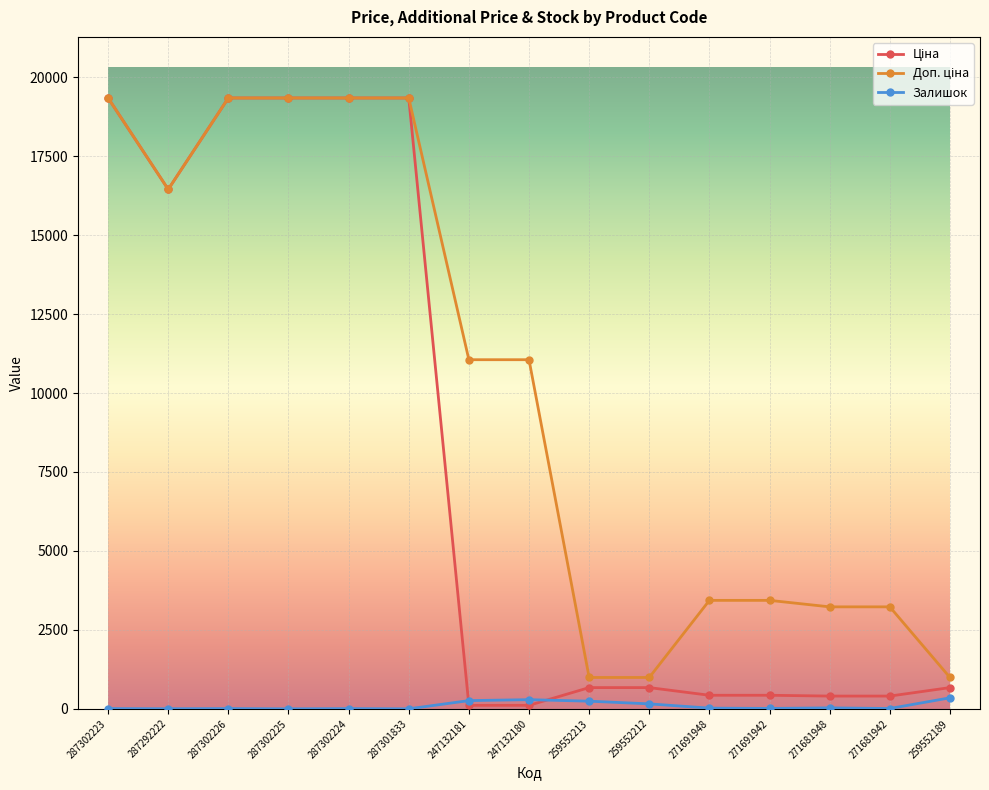

At how many categories does at least one series exceed 11292?

6